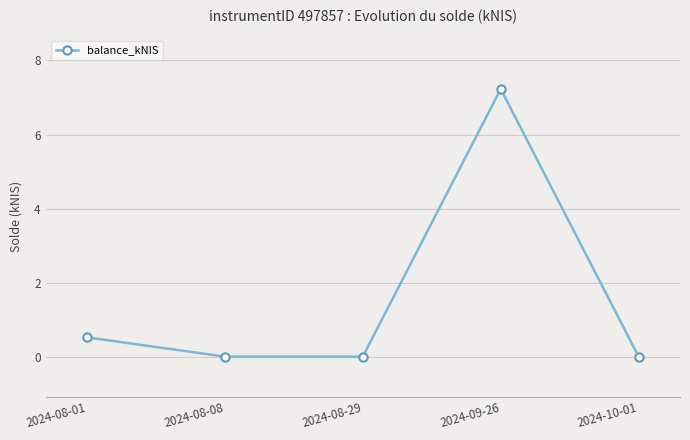

Does the chart have visible grid lines?

Yes